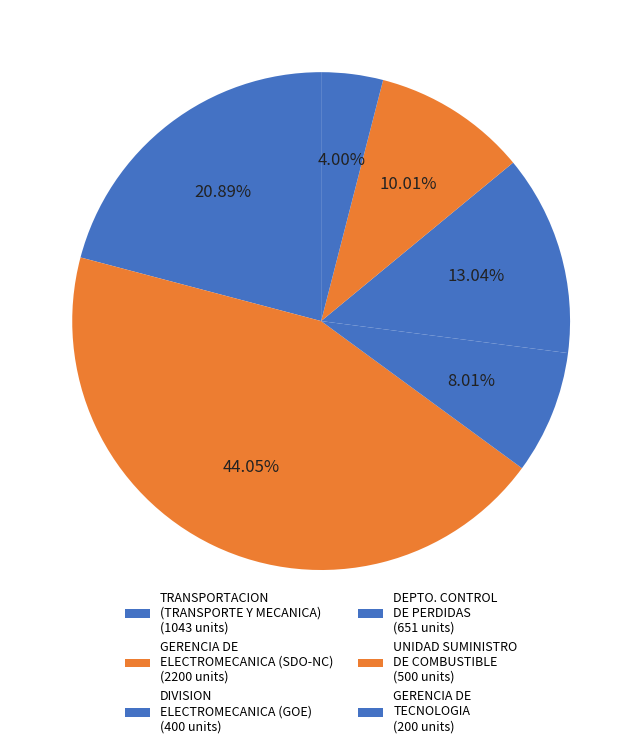

How many segments does this pie chart have?

6